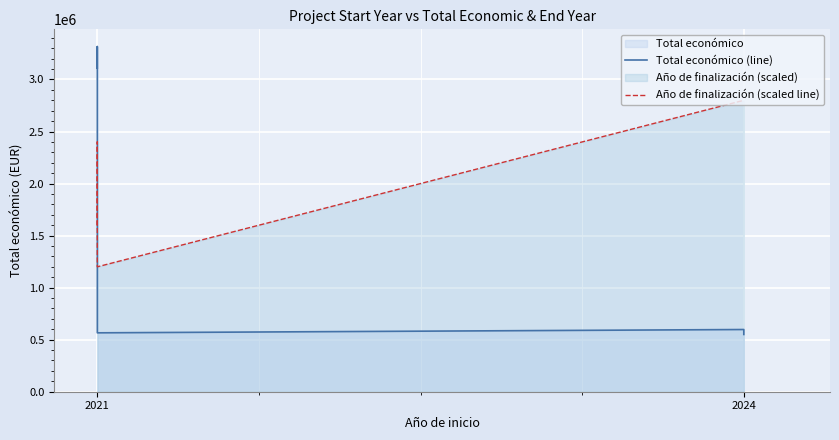

What is the greatest value displayed?

3315951